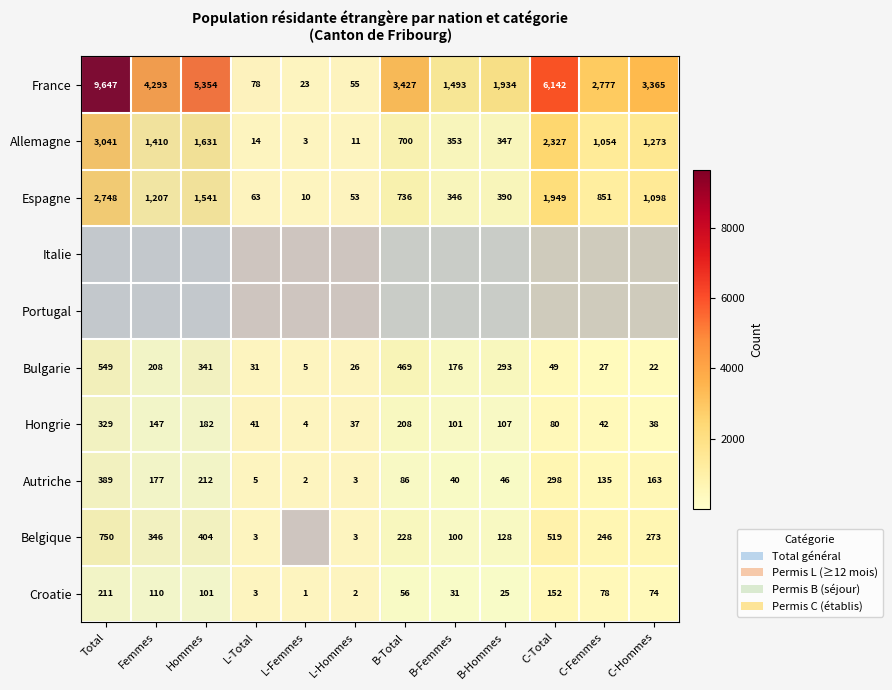

What is the minimum value shown in the chart?

1.0